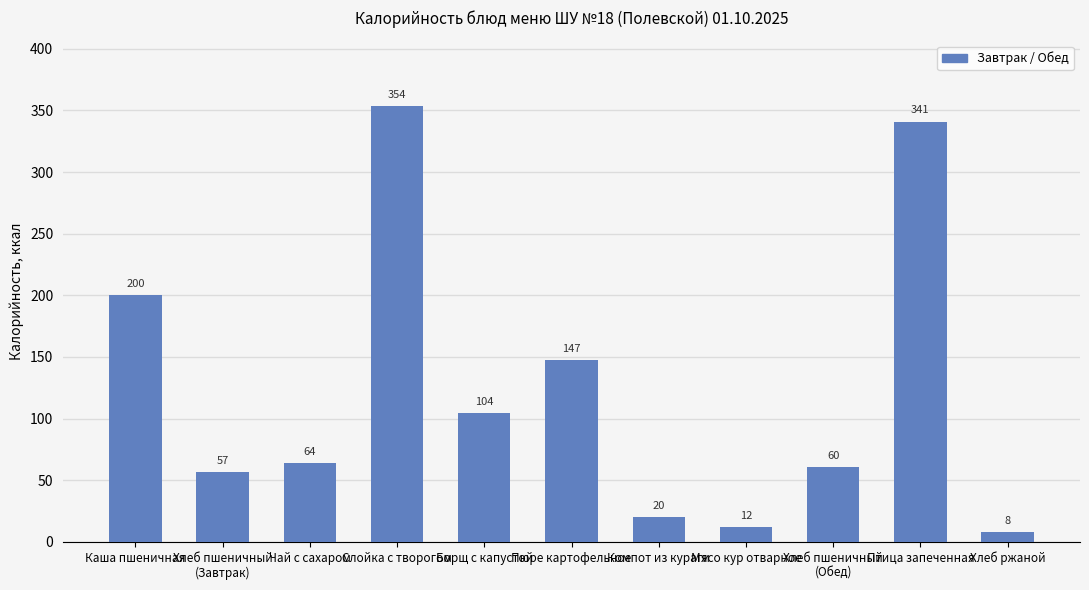

Which category has the lowest value across all series?

Хлеб ржаной